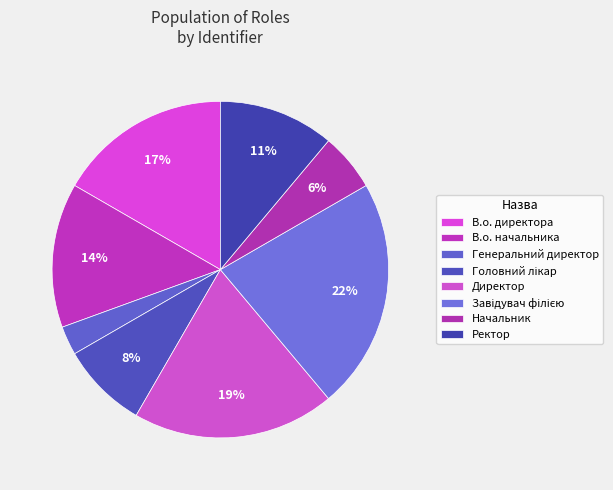

Is it true that Ректор is 11% of the pie?

True